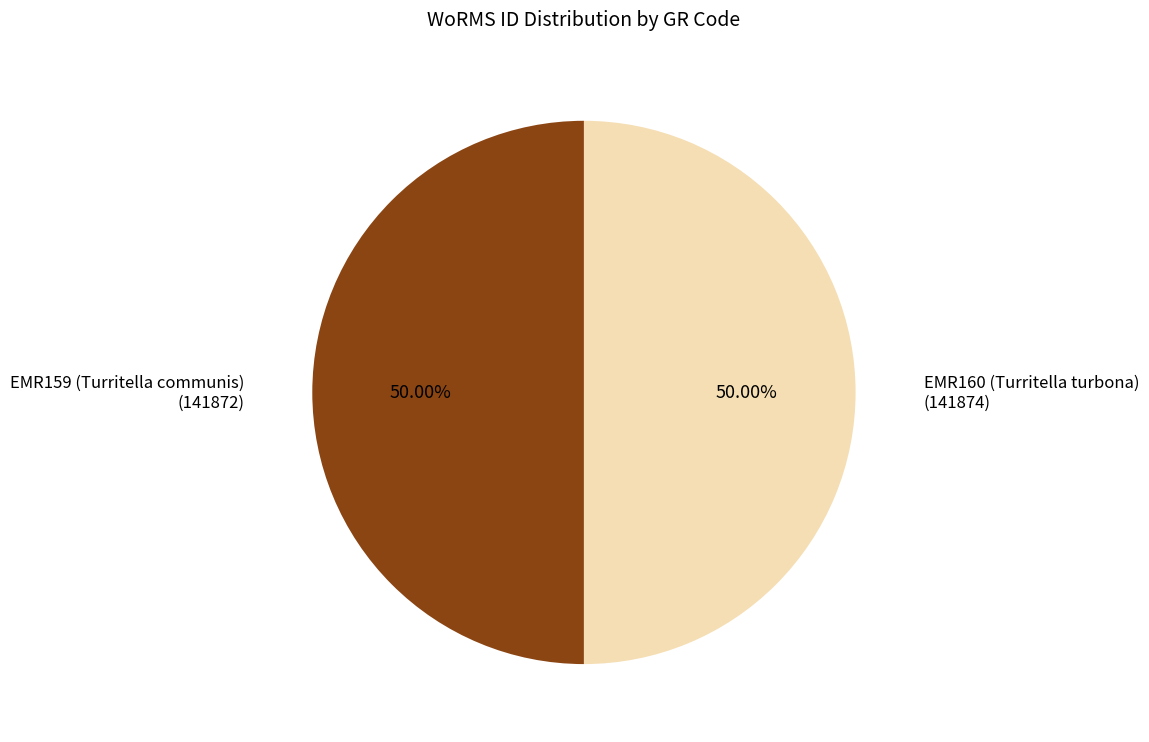

To the nearest percent, what is the average slice percentage?

50%